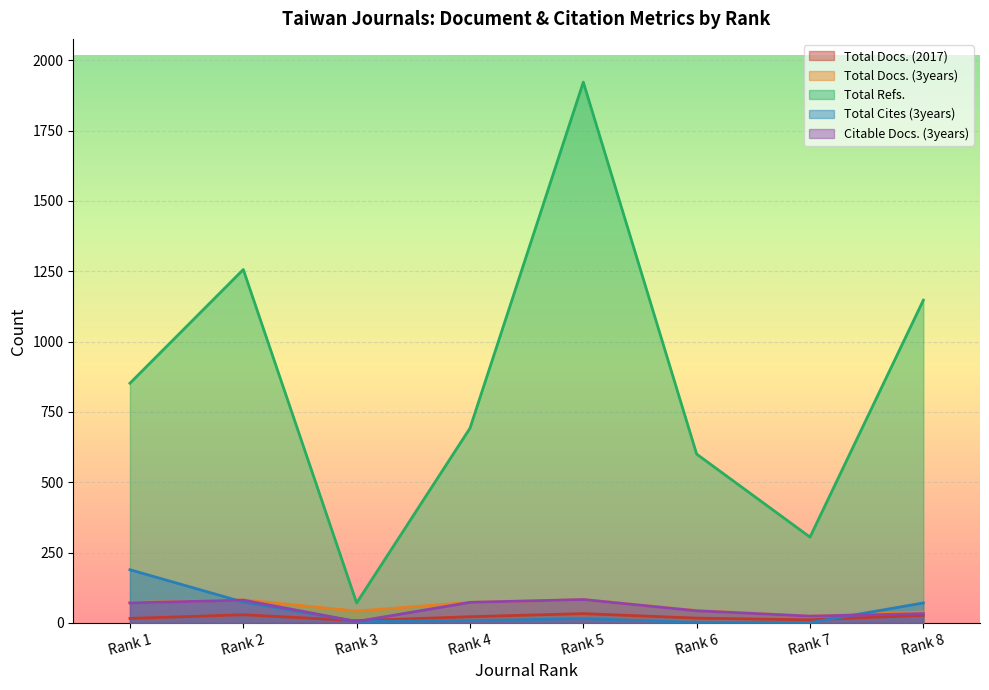

Reading left to right, extract all data points from this chart.

Total Docs. (2017): Rank 1=16	Rank 2=29	Rank 3=8	Rank 4=22	Rank 5=33	Rank 6=17	Rank 7=11	Rank 8=27
Total Docs. (3years): Rank 1=72	Rank 2=82	Rank 3=42	Rank 4=73	Rank 5=83	Rank 6=44	Rank 7=24	Rank 8=39
Total Refs.: Rank 1=852	Rank 2=1256	Rank 3=71	Rank 4=692	Rank 5=1922	Rank 6=600	Rank 7=305	Rank 8=1147
Total Cites (3years): Rank 1=189	Rank 2=74	Rank 3=5	Rank 4=8	Rank 5=15	Rank 6=2	Rank 7=1	Rank 8=71
Citable Docs. (3years): Rank 1=71	Rank 2=81	Rank 3=5	Rank 4=73	Rank 5=83	Rank 6=43	Rank 7=24	Rank 8=33